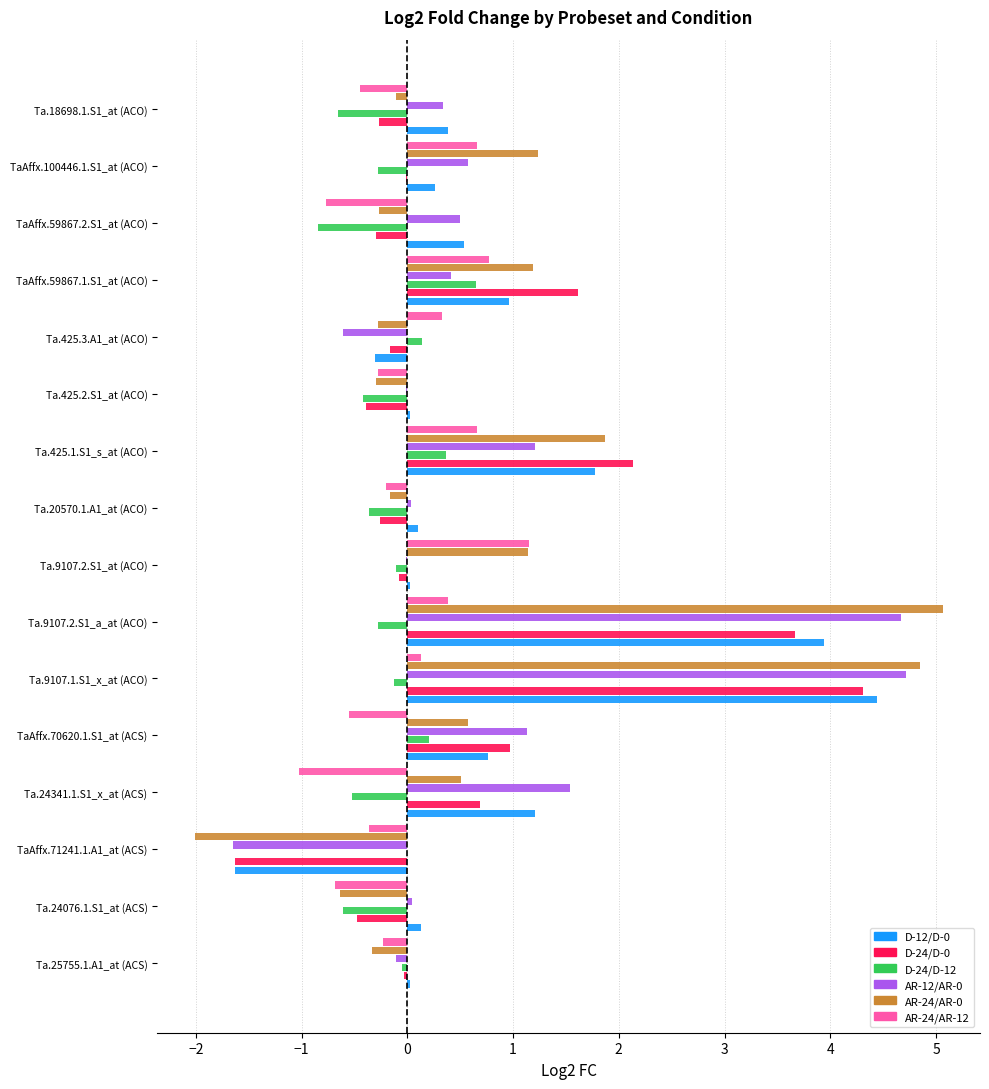

What is the sum of all AR-24/AR-0 values?

12.3